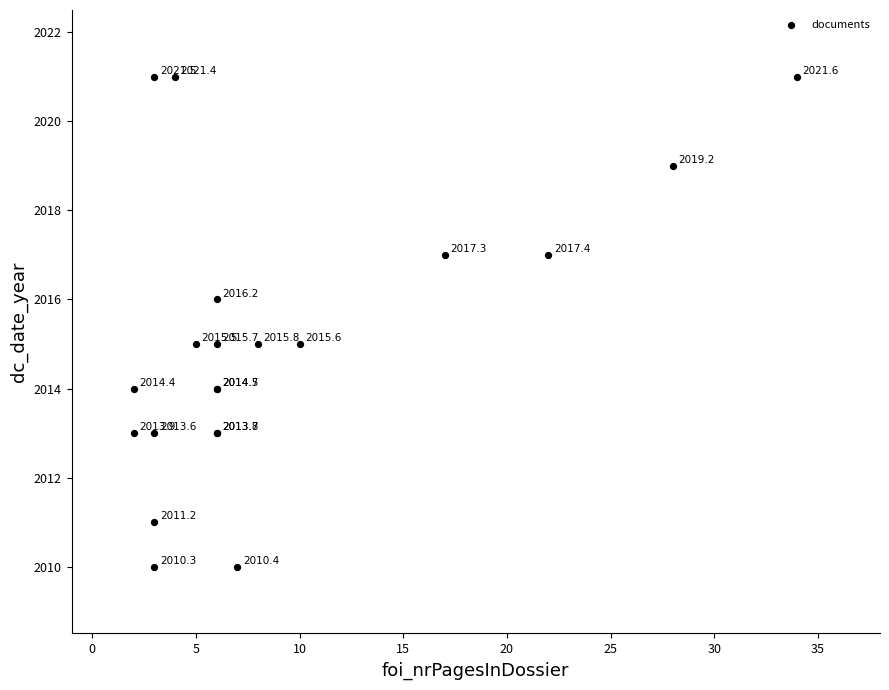

What Y value in the scatter plot is closest to 2015?

2015